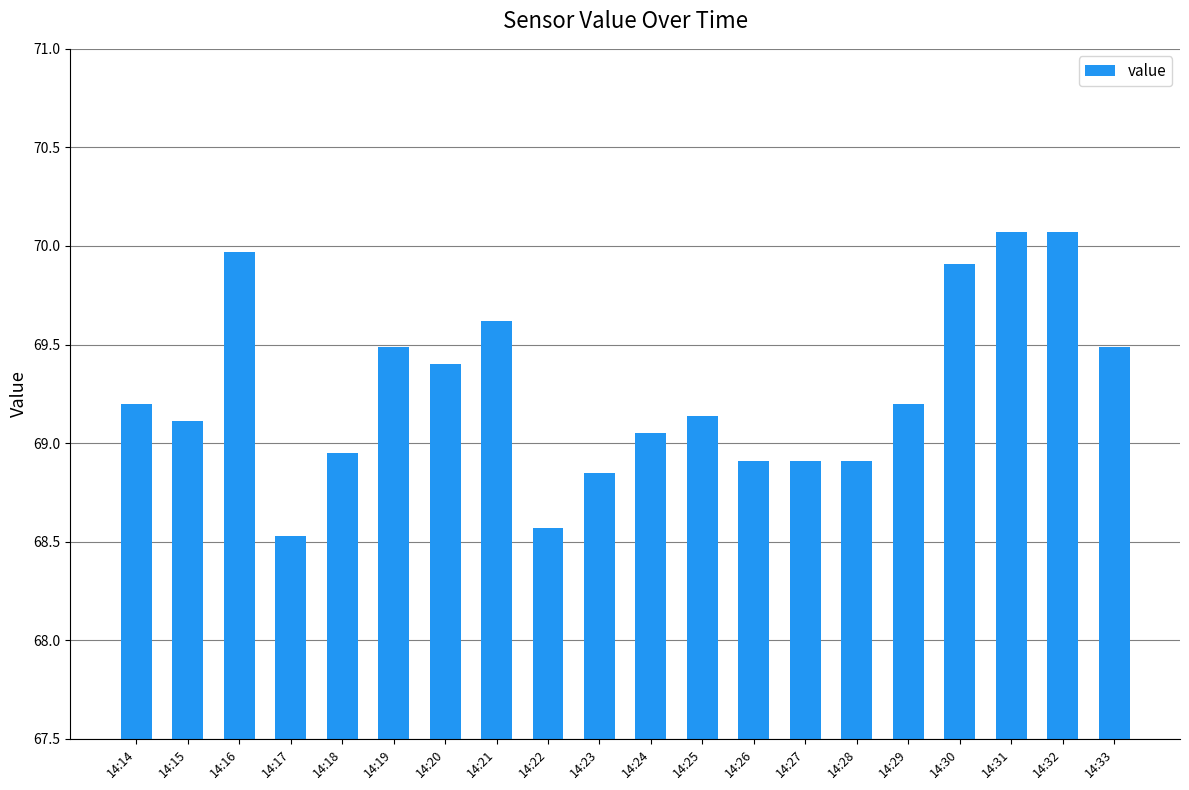

What is the average value?

69.3